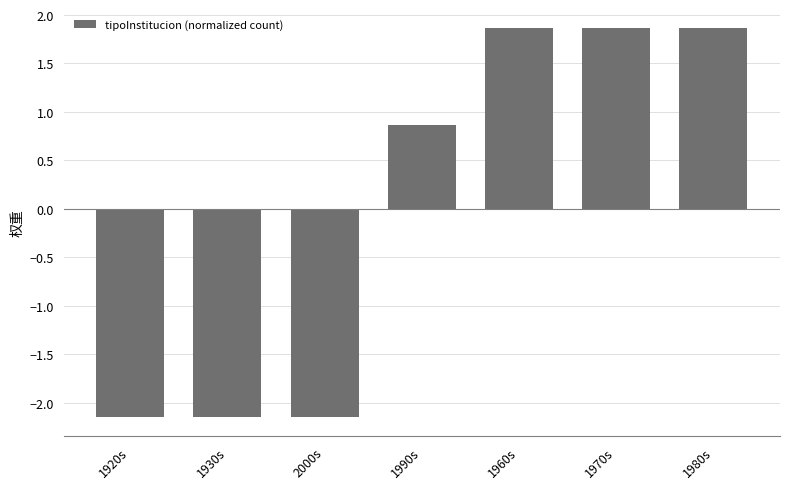

Between 1980s and 1920s, which is larger?

1980s